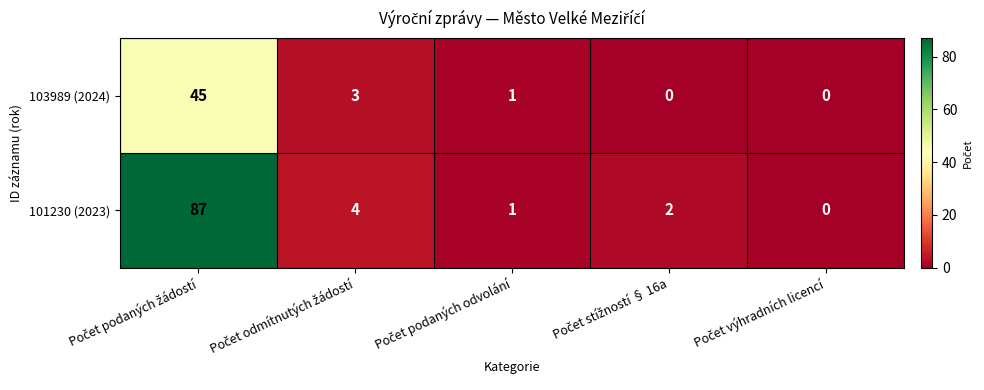

What is the difference between the second highest and second lowest values in the 101230 (2023) series?

3